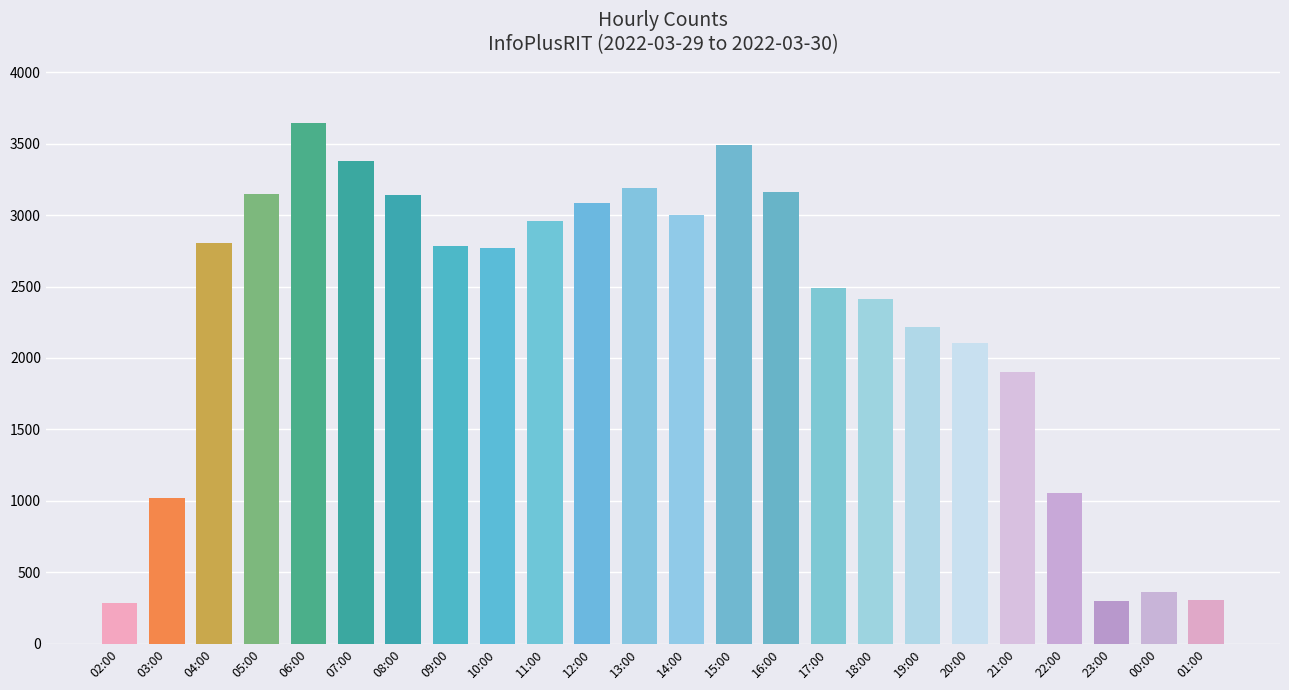

At which label is the value closest to 1964?

21:00